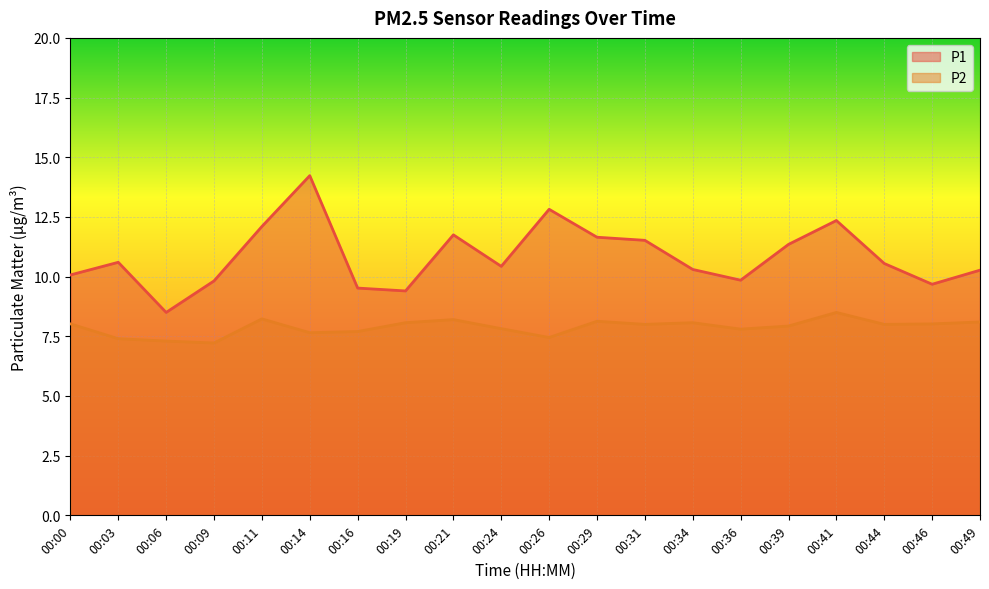

Which series has the widest spread of values?

P1